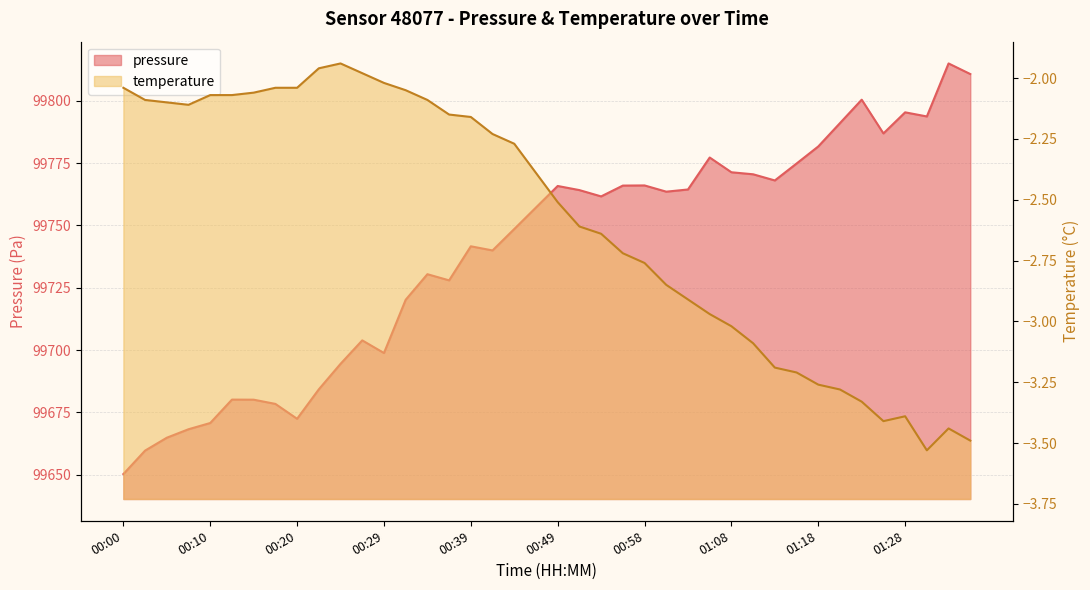

What position from the right is 00:10?

36